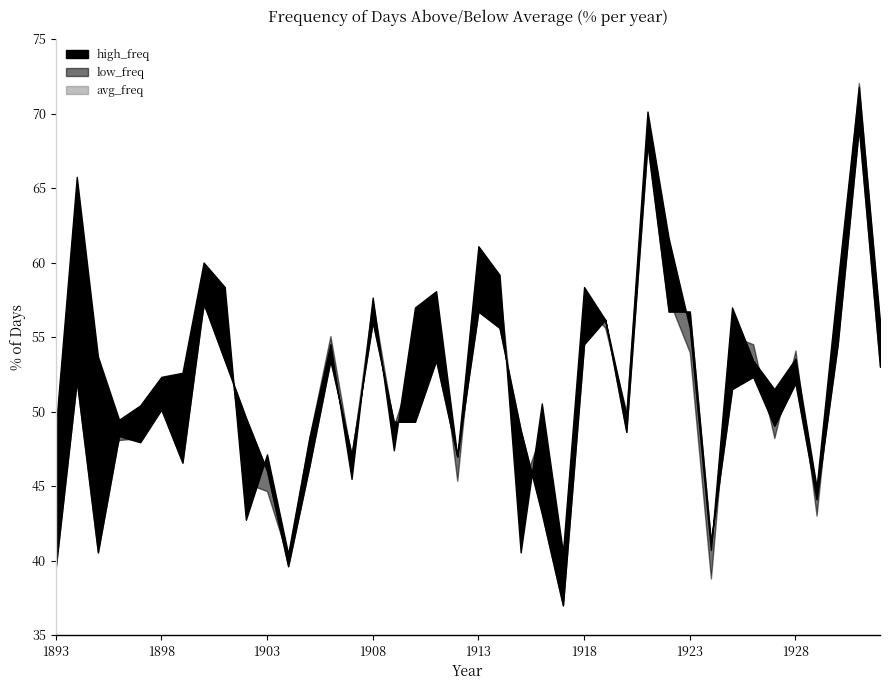

Is it true that avg_freq equals 46.8 at 1907?

True